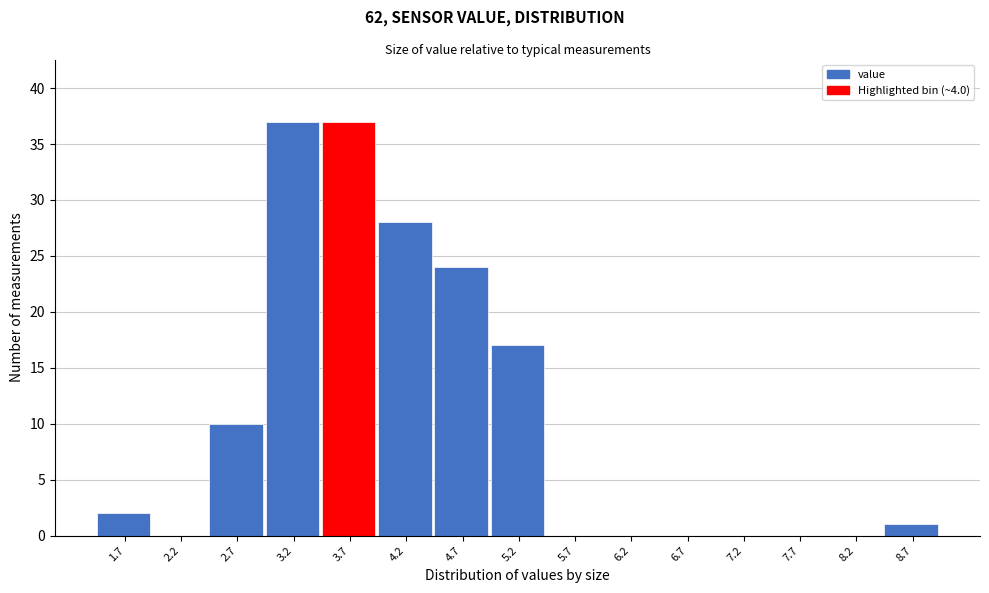

Reading left to right, what are all the values shown in this chart?

1.7=2	2.2=0	2.7=10	3.2=37	3.7=37	4.2=28	4.7=24	5.2=17	5.7=0	6.2=0	6.7=0	7.2=0	7.7=0	8.2=0	8.7=1